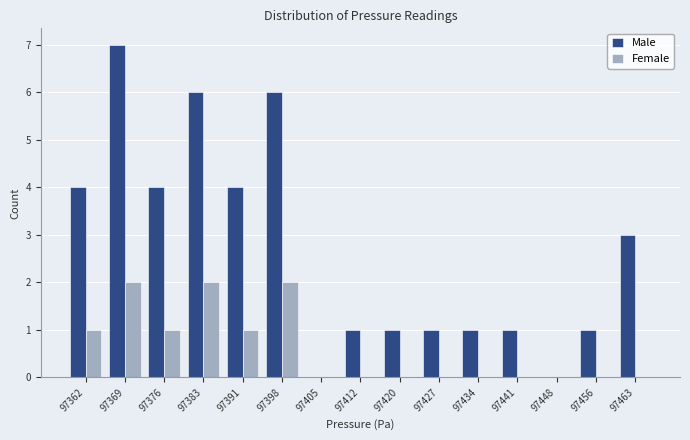

Reading left to right, list every range on the x-axis with the height of the bar of each series over it. Neither the bar edges nor the heights are printed on the chart, so give them approximately, as read against the axes.

97359 to 97366: Male=4	Female=1
97366 to 97373: Male=7	Female=2
97373 to 97380: Male=4	Female=1
97380 to 97387: Male=6	Female=2
97387 to 97395: Male=4	Female=1
97395 to 97402: Male=6	Female=2
97402 to 97409: Male=0	Female=0
97409 to 97416: Male=1	Female=0
97416 to 97424: Male=1	Female=0
97424 to 97431: Male=1	Female=0
97431 to 97438: Male=1	Female=0
97438 to 97445: Male=1	Female=0
97445 to 97453: Male=0	Female=0
97453 to 97460: Male=1	Female=0
97460 to 97467: Male=3	Female=0